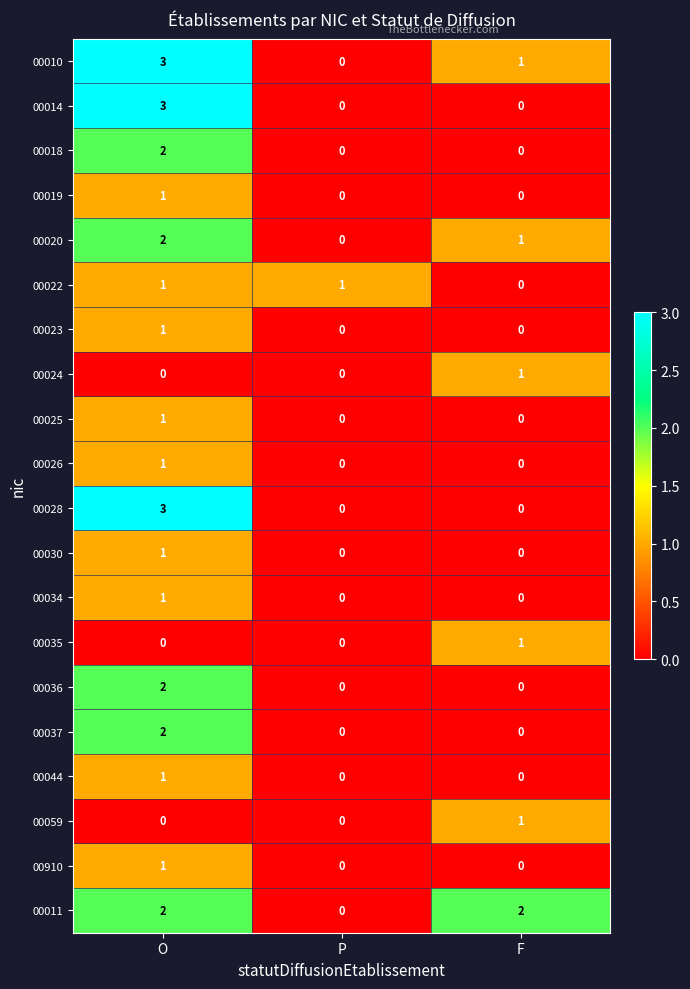

What is the maximum value shown in the chart?

3